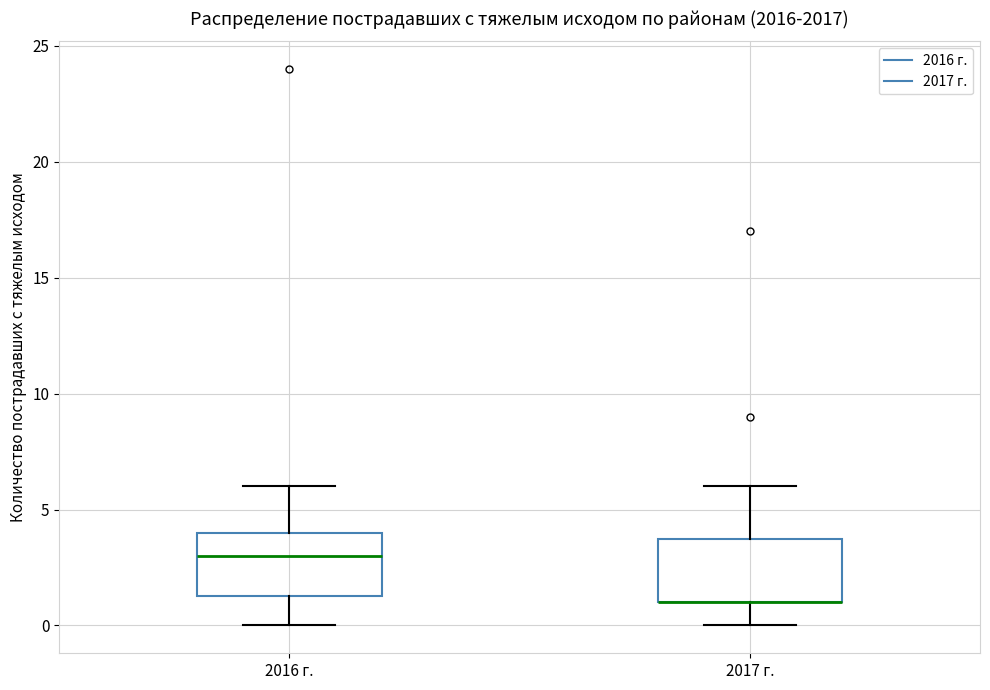

Reading left to right, transcribe this box plot: for each box, give where its median line is, the range the box spans, and where its two whiskers end, as read against the y-axis. The values are not printed on the chart, so give them approximately, as read against the axis.

2016 г.: median 3.0, box 1.5 to 4.0, whiskers 0.0 to 6.0
2017 г.: median 1.0 (drawn on the box's lower edge), box 1.0 to 4.0, whiskers 0.0 to 6.0